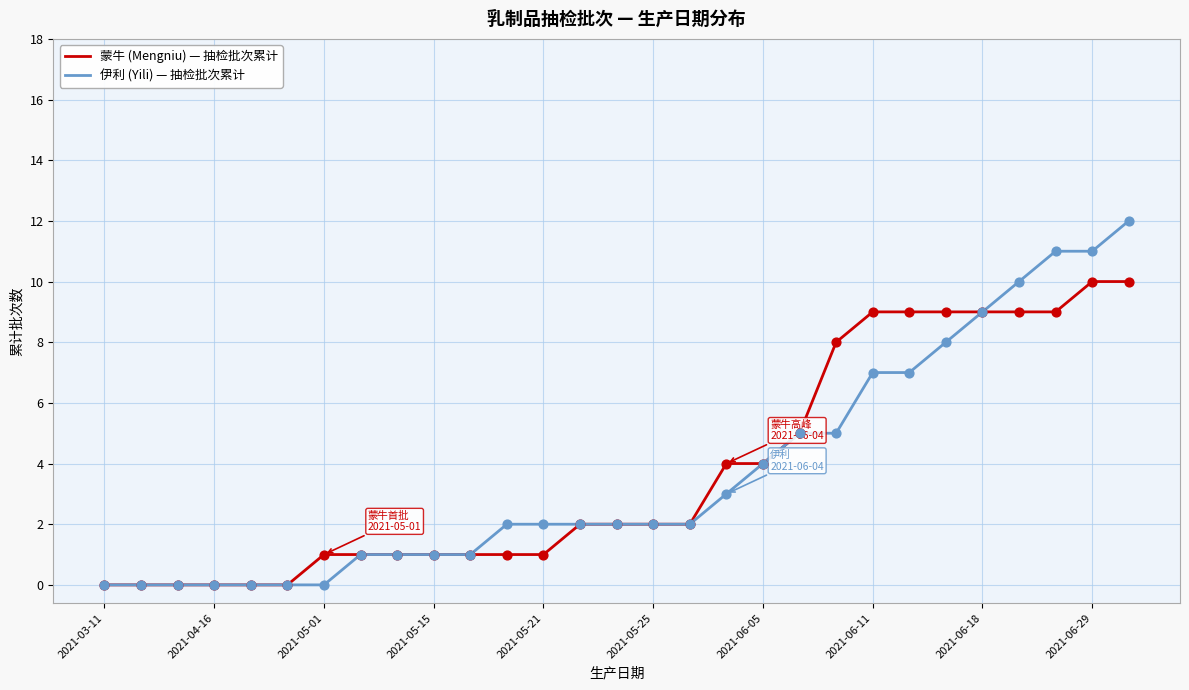

Rank the series by their maximum value, from lowest to highest.

蒙牛 (Mengniu) — 抽检批次累计, 伊利 (Yili) — 抽检批次累计